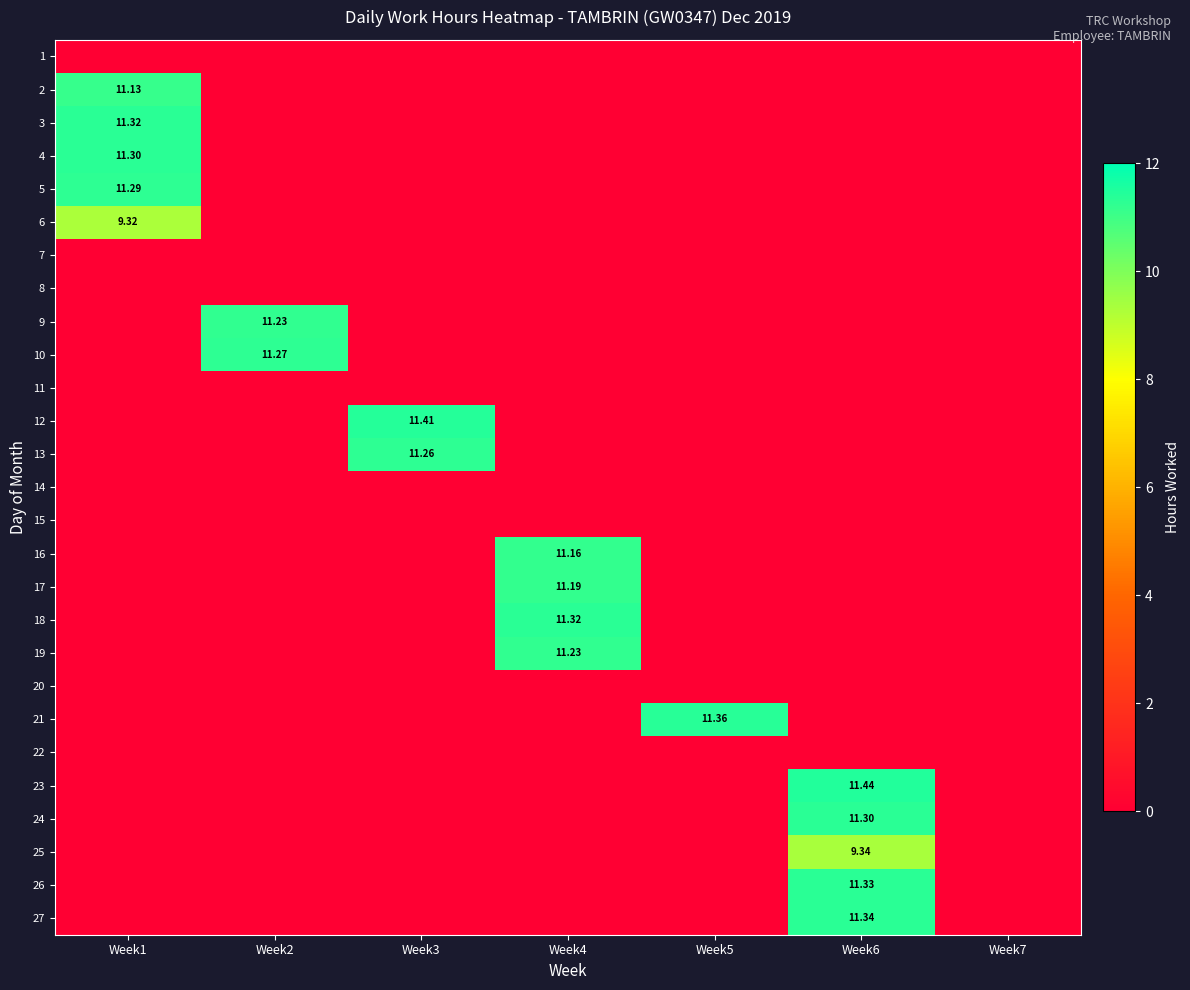

True or false: 13 has a value of 0.0 at Week4.

True